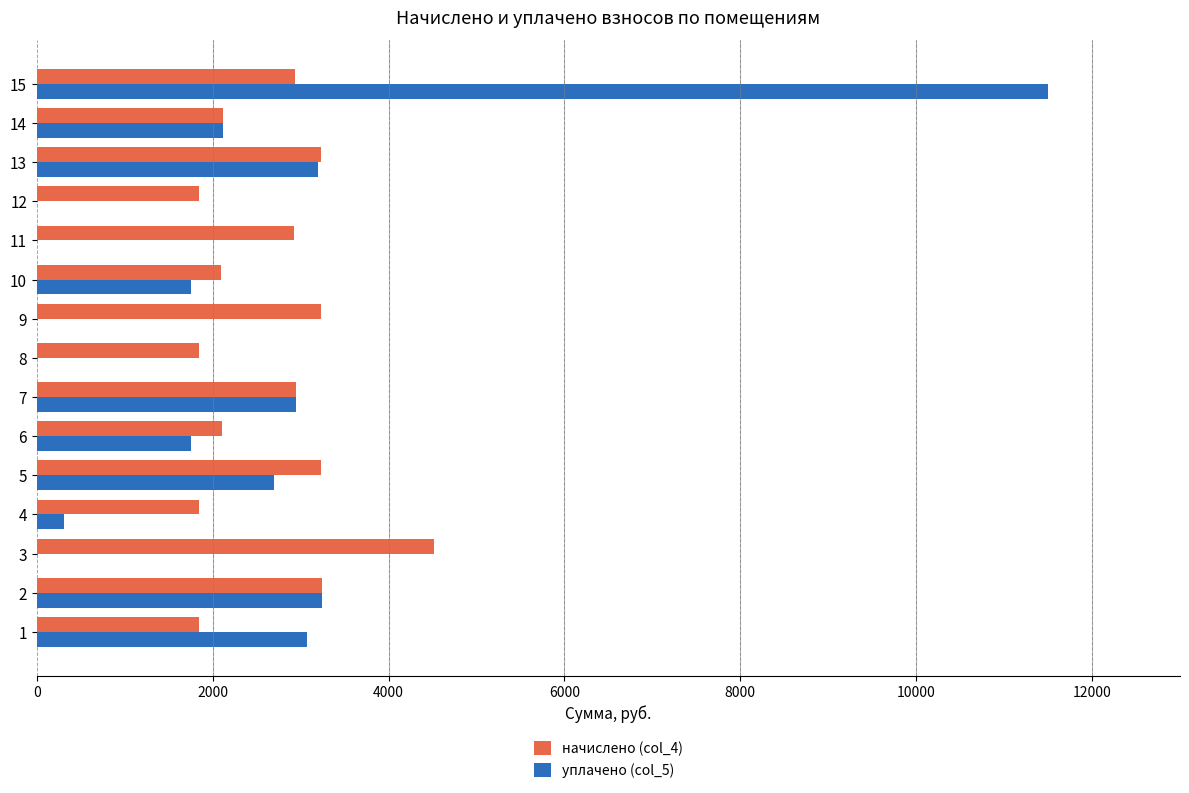

What is the sum of all начислено (col_4) values?

39971.6